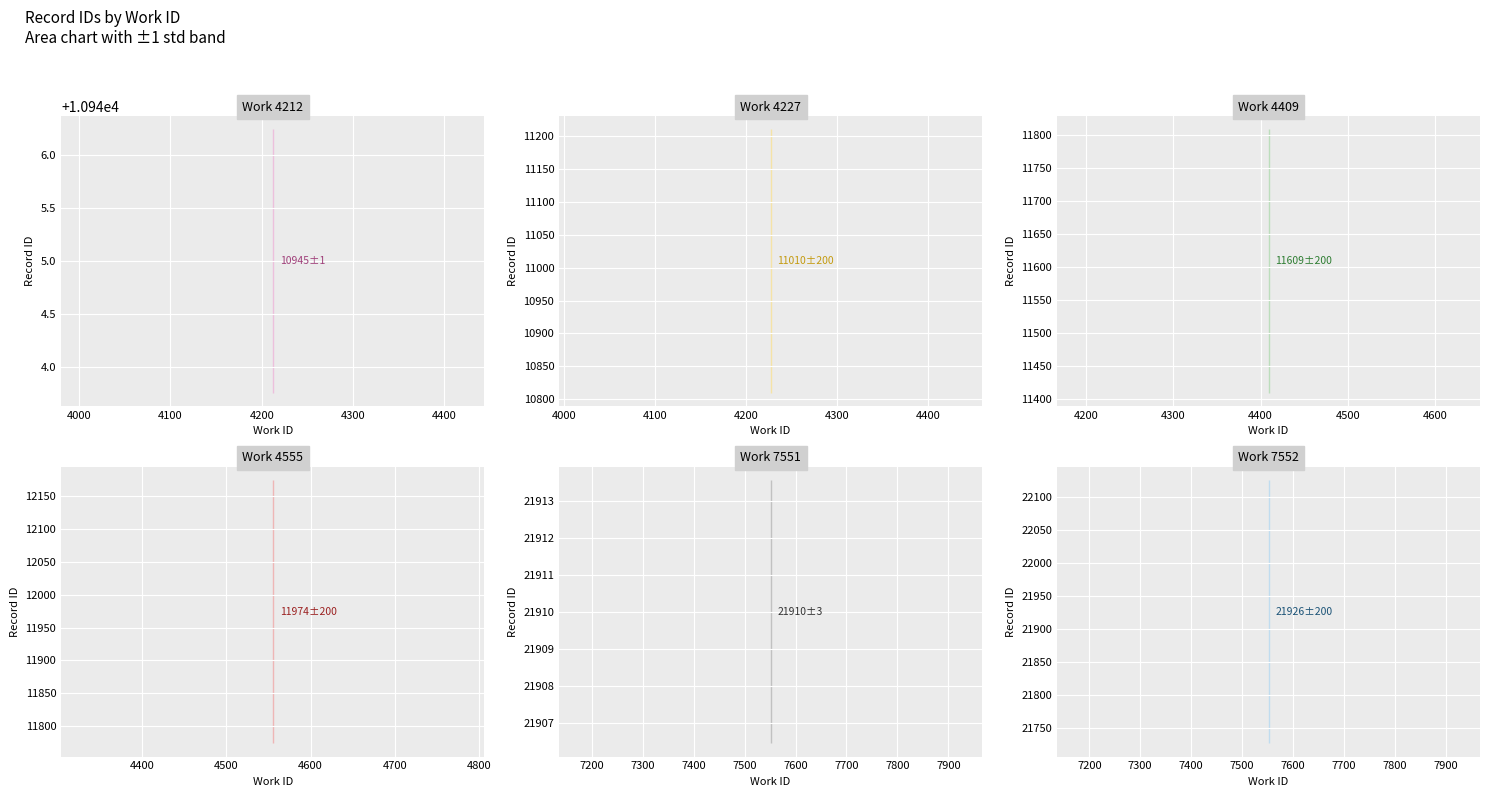

The chart shows a value of 7141 at 7551. True or false?

False